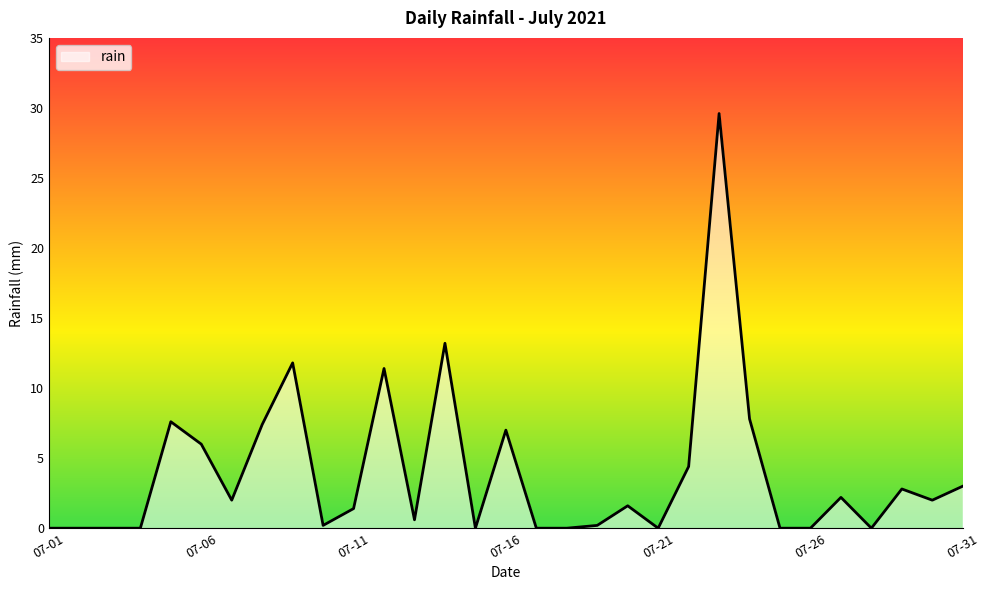

What is the maximum value shown in the chart?

29.6